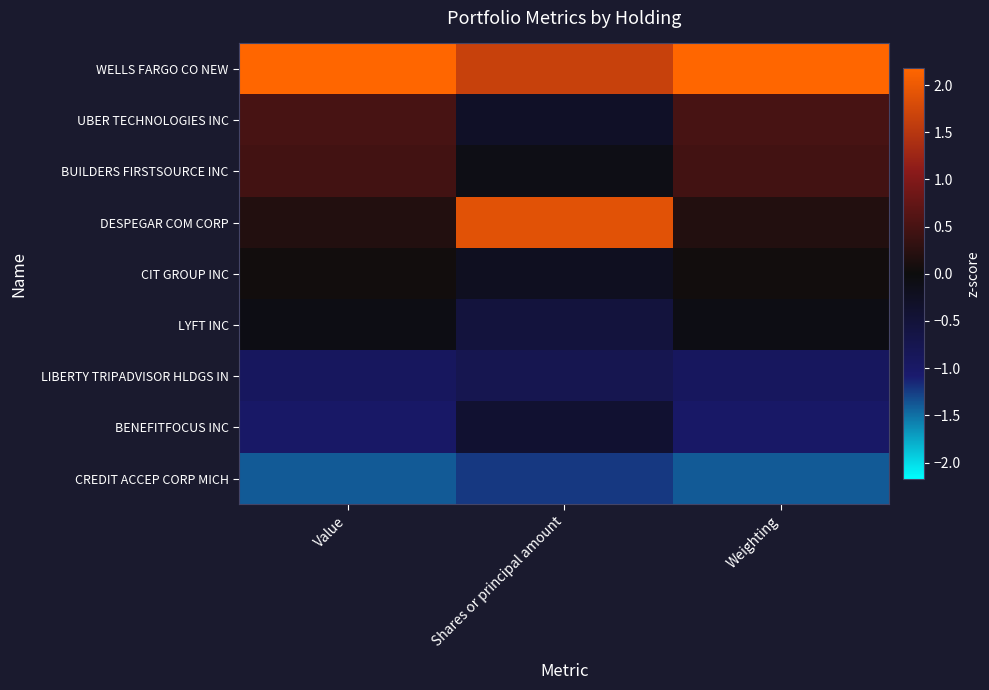

Reading left to right, transcribe all the data shown in this chart.

WELLS FARGO CO NEW: Value=2.2	Shares or principal amount=1.7	Weighting=2.2
UBER TECHNOLOGIES INC: Value=0.5	Shares or principal amount=-0.3	Weighting=0.5
BUILDERS FIRSTSOURCE INC: Value=0.5	Shares or principal amount=-0.1	Weighting=0.5
DESPEGAR COM CORP: Value=0.2	Shares or principal amount=1.9	Weighting=0.2
CIT GROUP INC: Value=0.0	Shares or principal amount=-0.2	Weighting=0.0
LYFT INC: Value=-0.1	Shares or principal amount=-0.5	Weighting=-0.1
LIBERTY TRIPADVISOR HLDGS IN: Value=-0.9	Shares or principal amount=-0.7	Weighting=-0.9
BENEFITFOCUS INC: Value=-1.0	Shares or principal amount=-0.4	Weighting=-1.0
CREDIT ACCEP CORP MICH: Value=-1.4	Shares or principal amount=-1.2	Weighting=-1.4